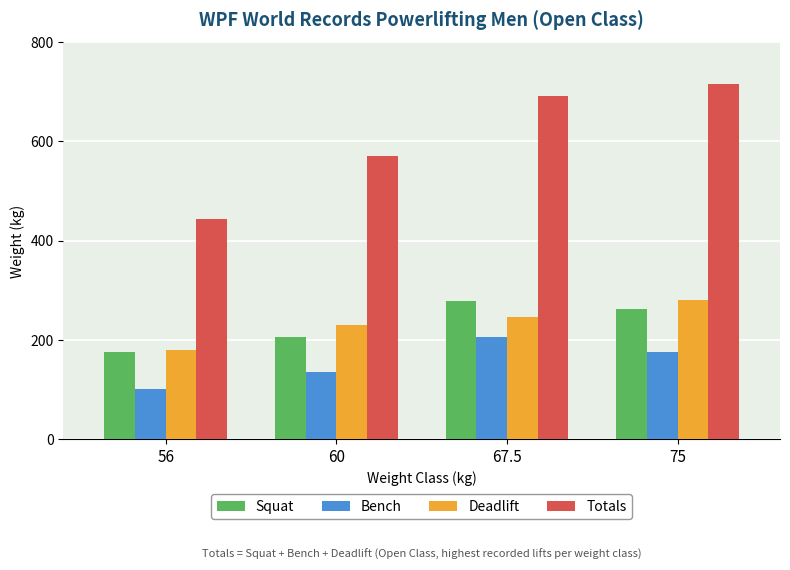

What are all the series names shown in the legend?

Squat, Bench, Deadlift, Totals